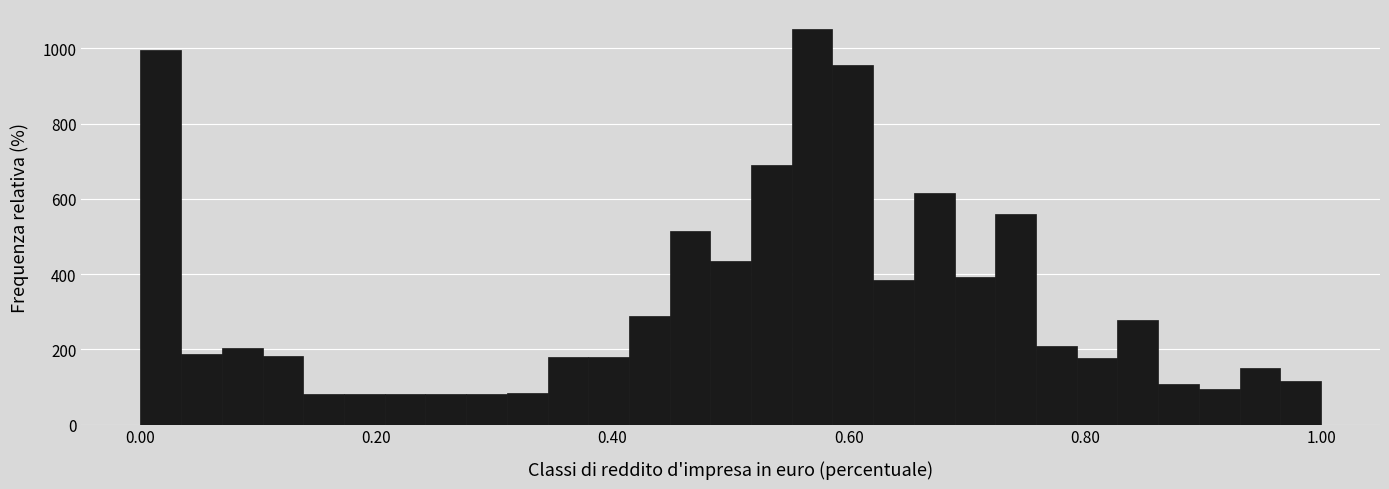

Around what value on the x-axis is the tallest bar? Give the approximate position of its centre, as read against the axis.

0.56